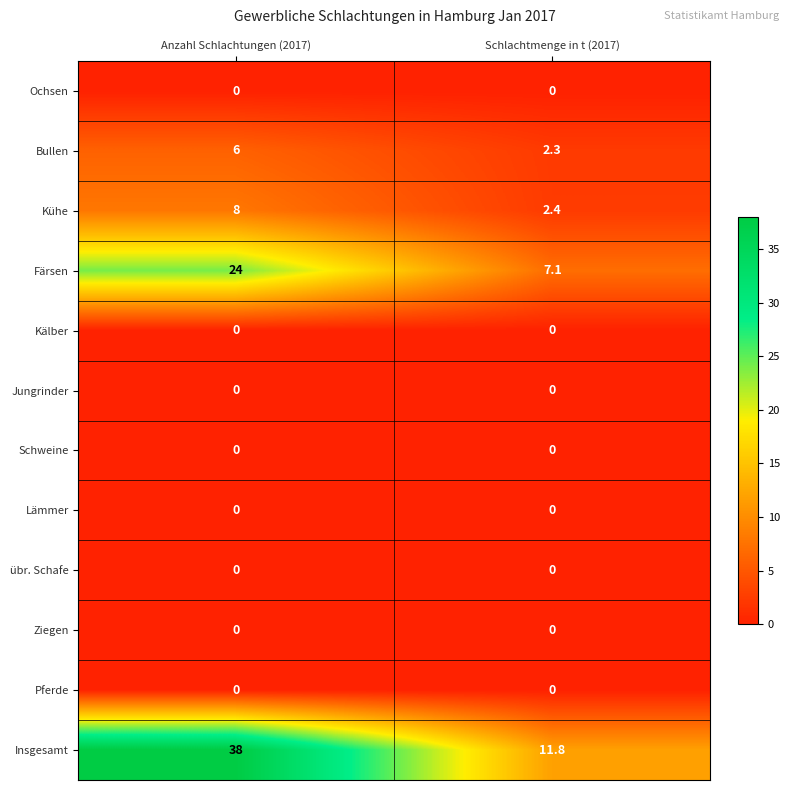

At which category is the sum across all series the highest?

Anzahl Schlachtungen (2017)